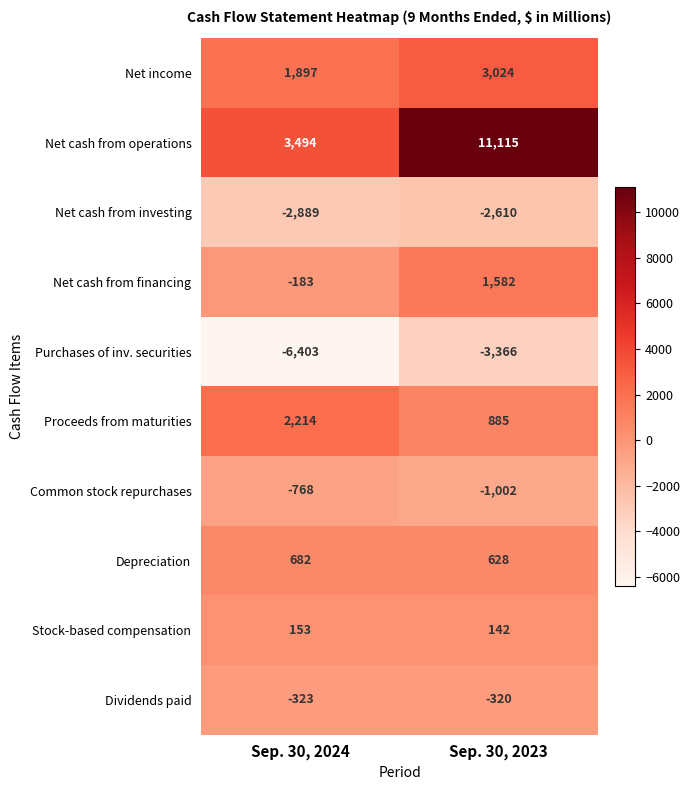

List the series in order of their peak value, lowest first.

Purchases of inv. securities, Net cash from investing, Common stock repurchases, Dividends paid, Stock-based compensation, Depreciation, Net cash from financing, Proceeds from maturities, Net income, Net cash from operations